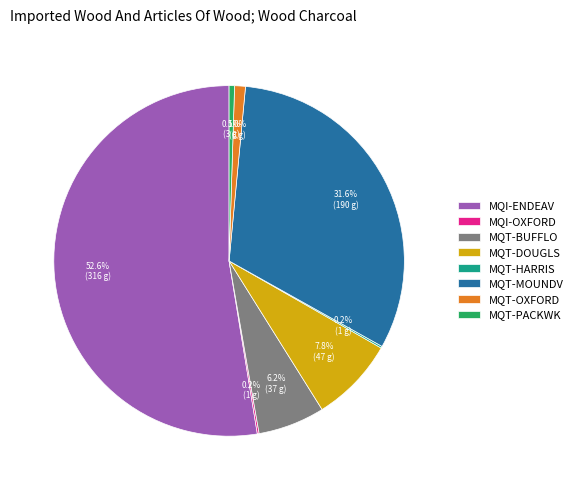

Between MQI-ENDEAV and MQT-PACKWK, which is larger?

MQI-ENDEAV